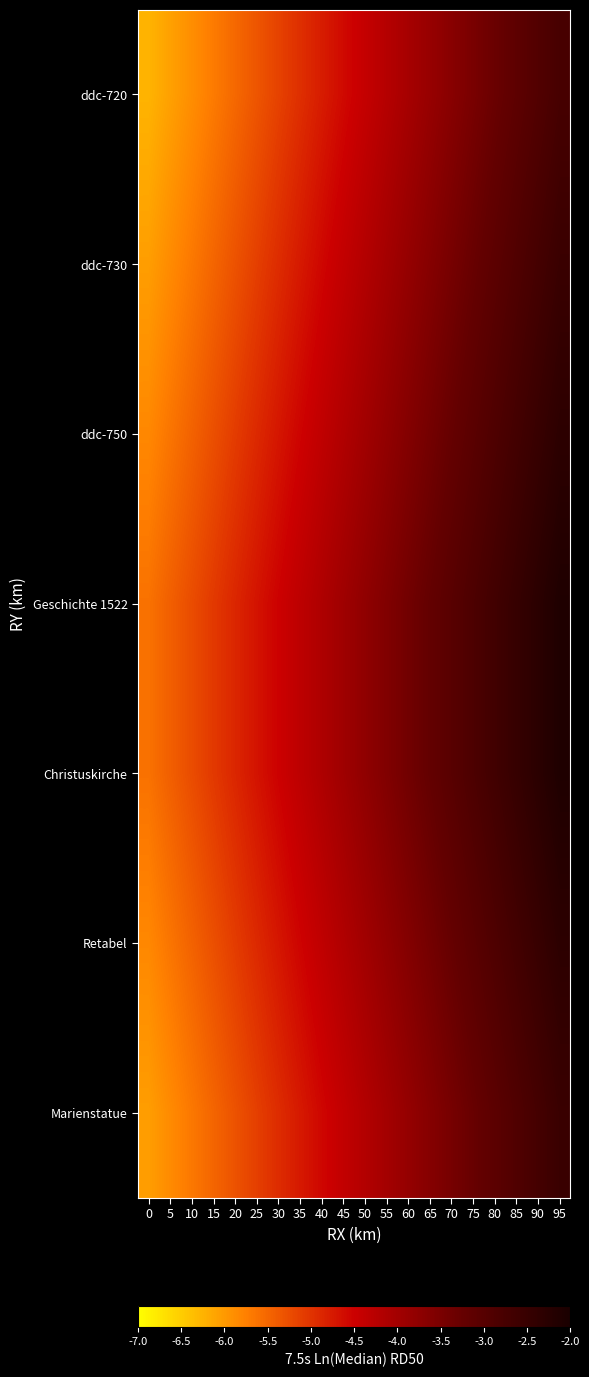

Count the number of categories in the chart.

20